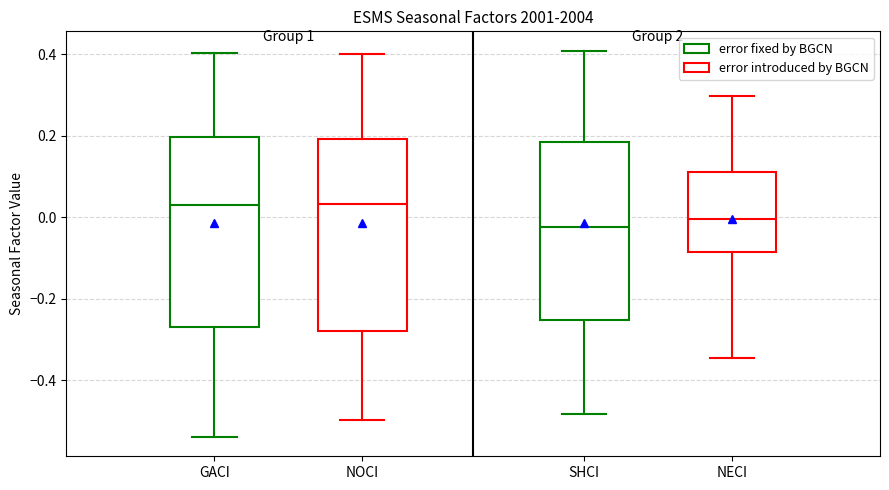

Reading left to right, read every box against the y-axis: the position of its median line, the range the box covers, and the ends of its whiskers. The values are not printed on the chart, so give them approximately, as read against the axis.

GACI: median 0.02, box -0.26 to 0.20, whiskers -0.54 to 0.40
NOCI: median 0.04, box -0.28 to 0.20, whiskers -0.50 to 0.40
SHCI: median -0.02, box -0.26 to 0.18, whiskers -0.48 to 0.40
NECI: median 0.00, box -0.08 to 0.10, whiskers -0.34 to 0.30